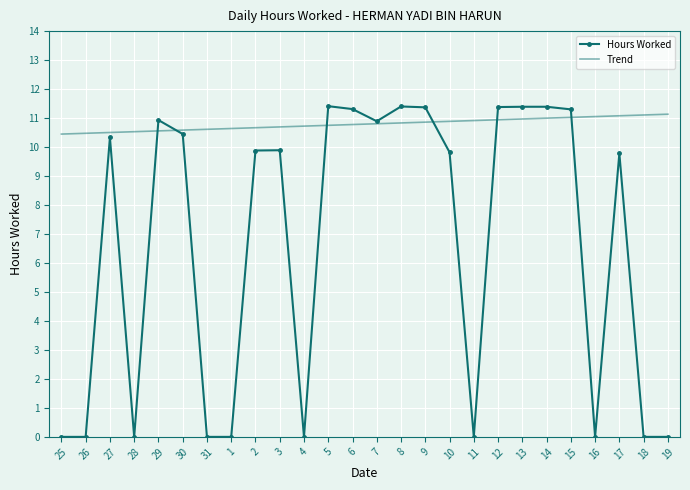

What is the maximum value for Hours Worked?

11.4